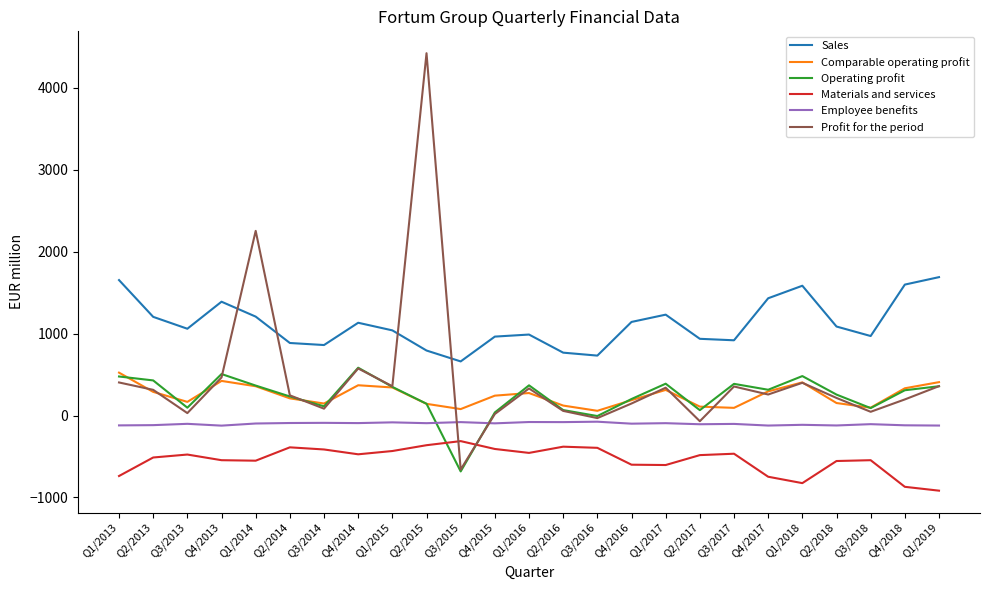

True or false: Operating profit and Sales intersect in this chart.

False